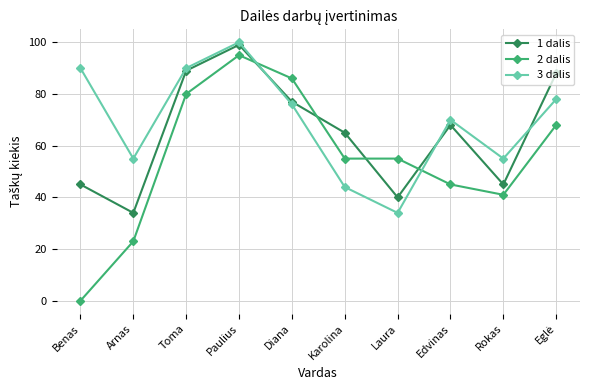

Is the value of 1 dalis at Arnas greater than the value of 2 dalis at Arnas?

Yes